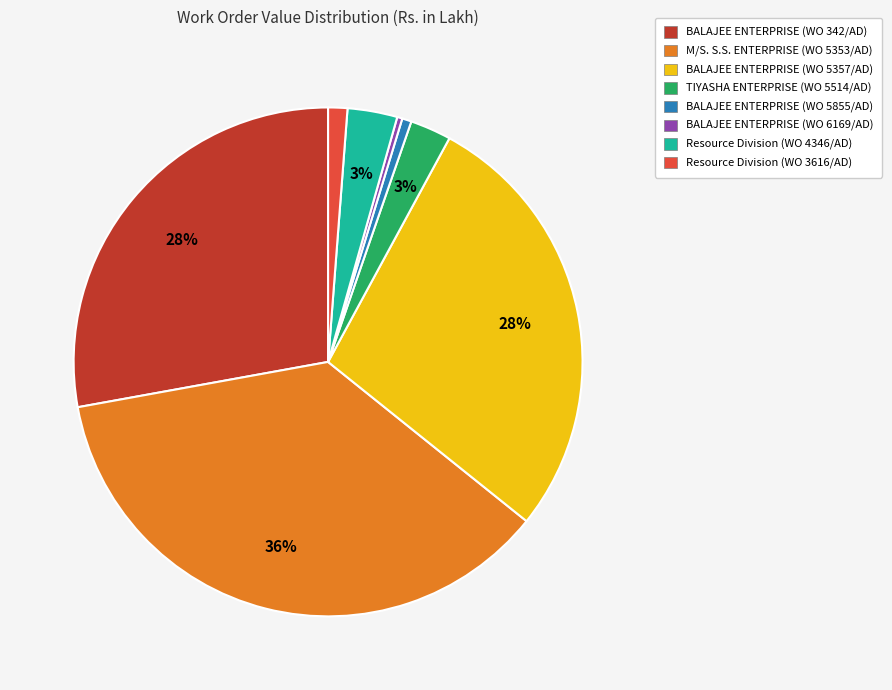

Is it true that BALAJEE ENTERPRISE (WO 5855/AD) is 7% of the pie?

False